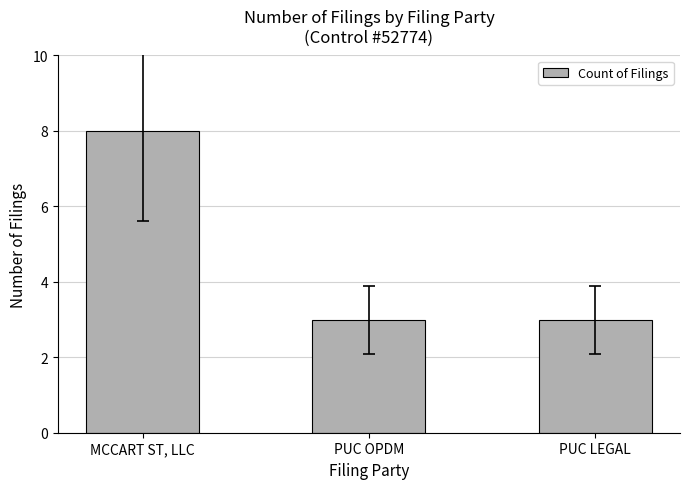

What is the label of the 1st bar from the left?

MCCART ST, LLC